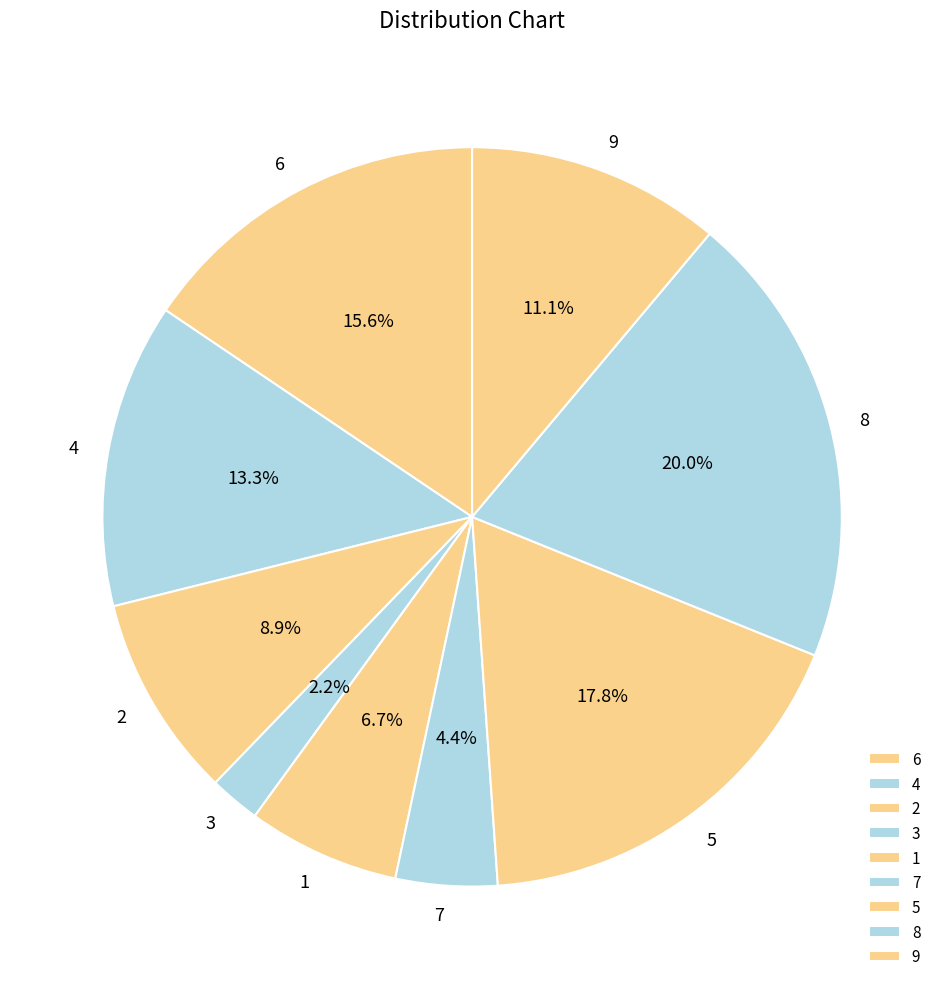

How many slices are in this pie chart?

9